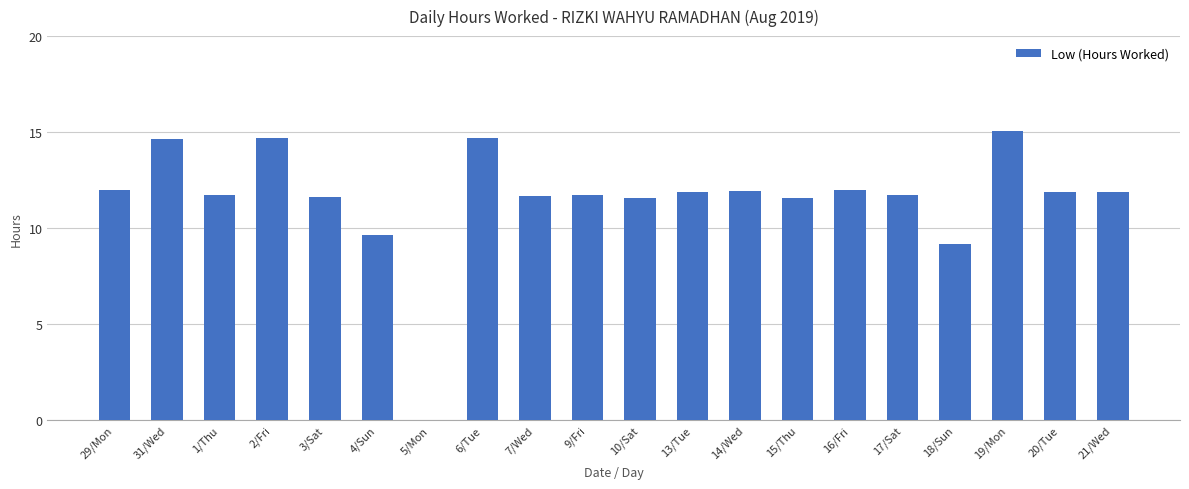

Where does the data first go above 11?

29/Mon